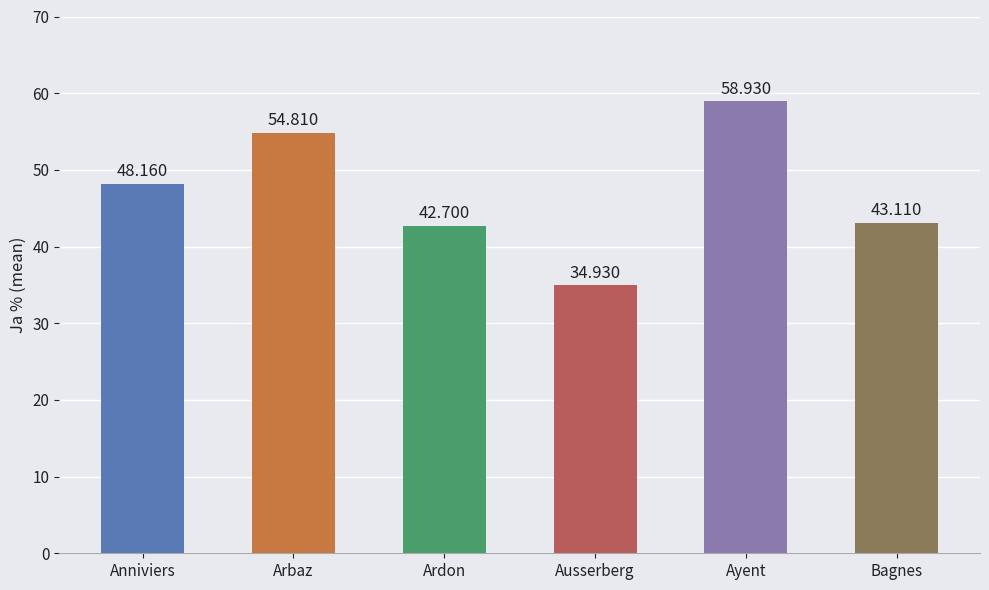

Rank the categories by value from lowest to highest.

Ausserberg, Ardon, Bagnes, Anniviers, Arbaz, Ayent